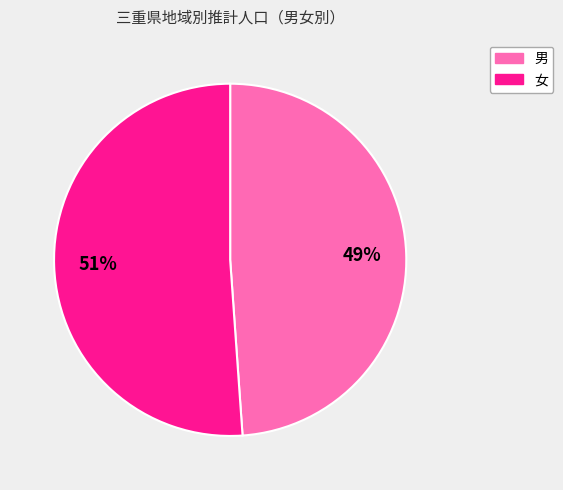

To the nearest percent, what is the difference between the largest and smallest slice percentages?

2%